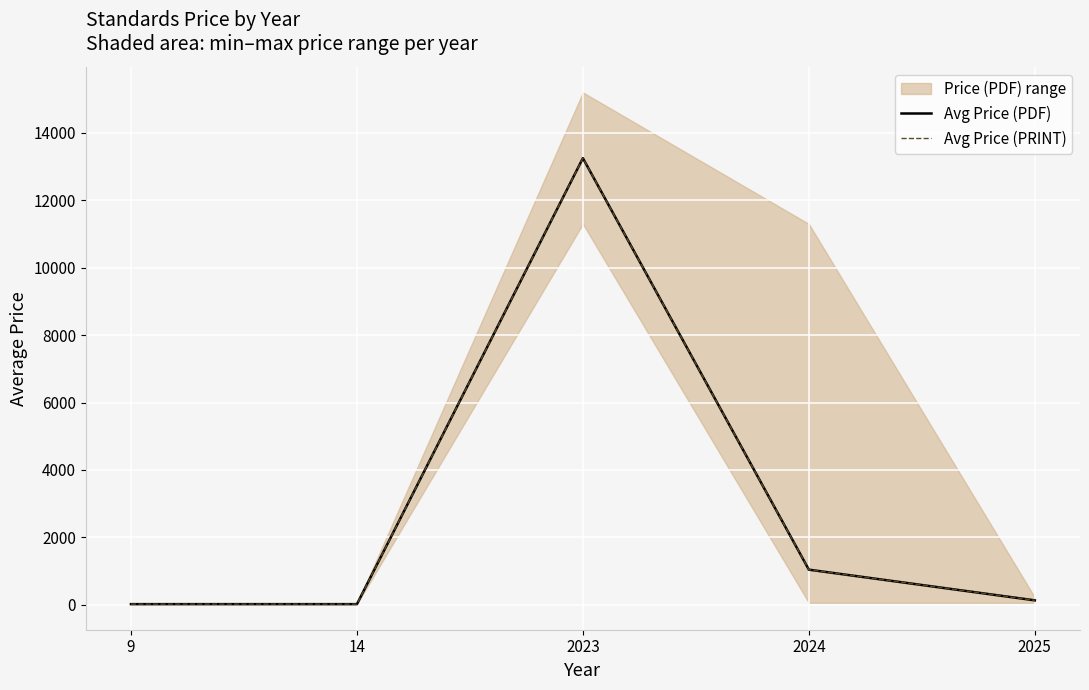

Between 9 and 2025, which series saw the biggest shift?

Avg Price (PDF)